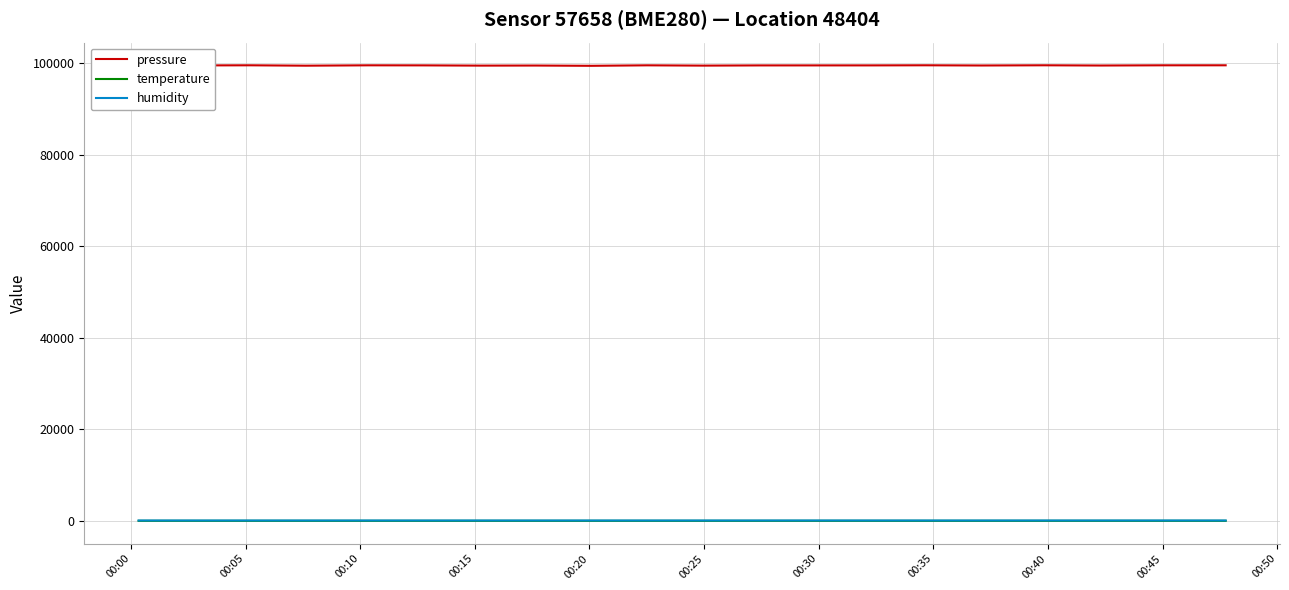

Which series has the widest spread of values?

pressure